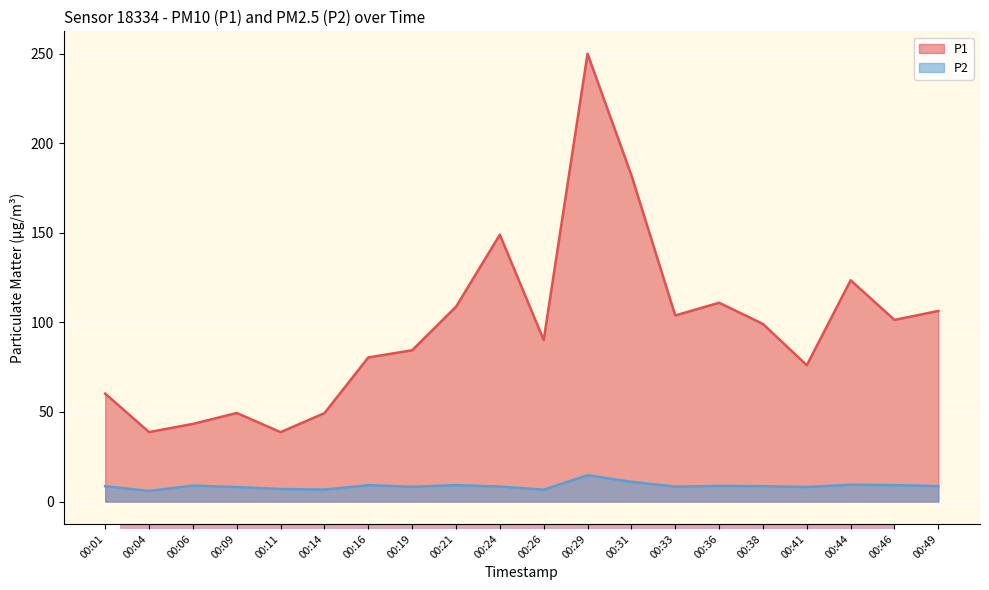

What is the difference between the maximum and second lowest values in the P2 series?

8.1